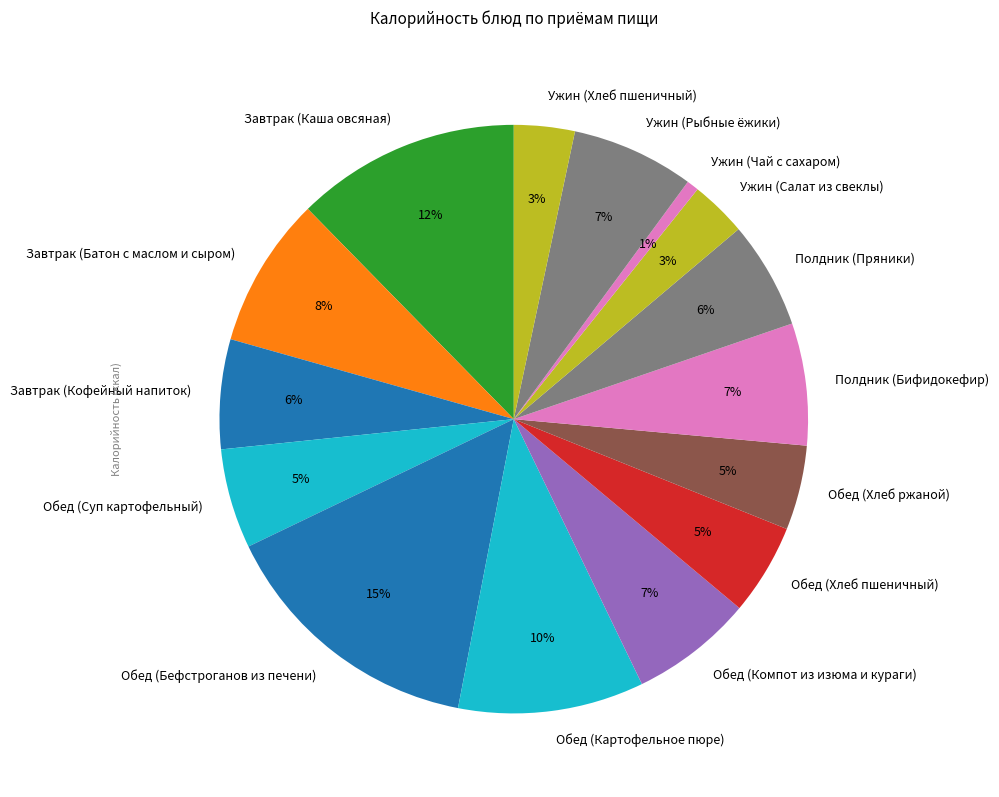

Is the sum of Ужин (Салат из свеклы) and Ужин (Хлеб пшеничный) greater than half?

No